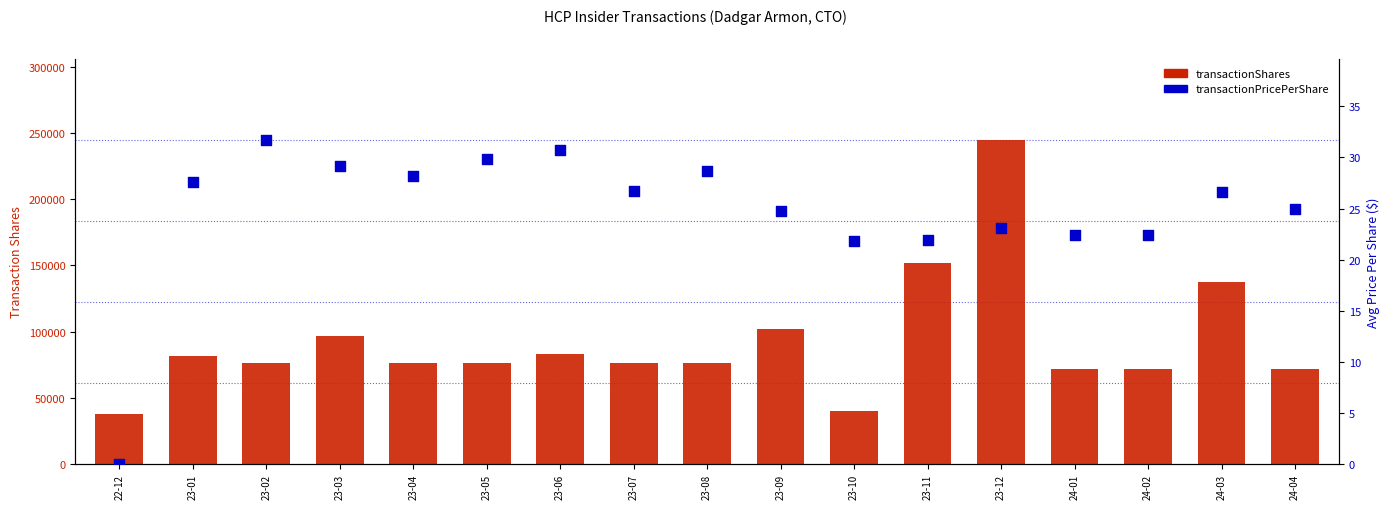

Is the value of transactionShares at 24-02 greater than the value of transactionPricePerShare at 24-01?

Yes